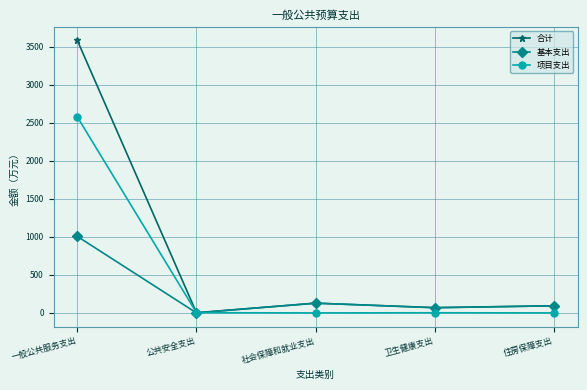

Count the number of categories in the chart.

5